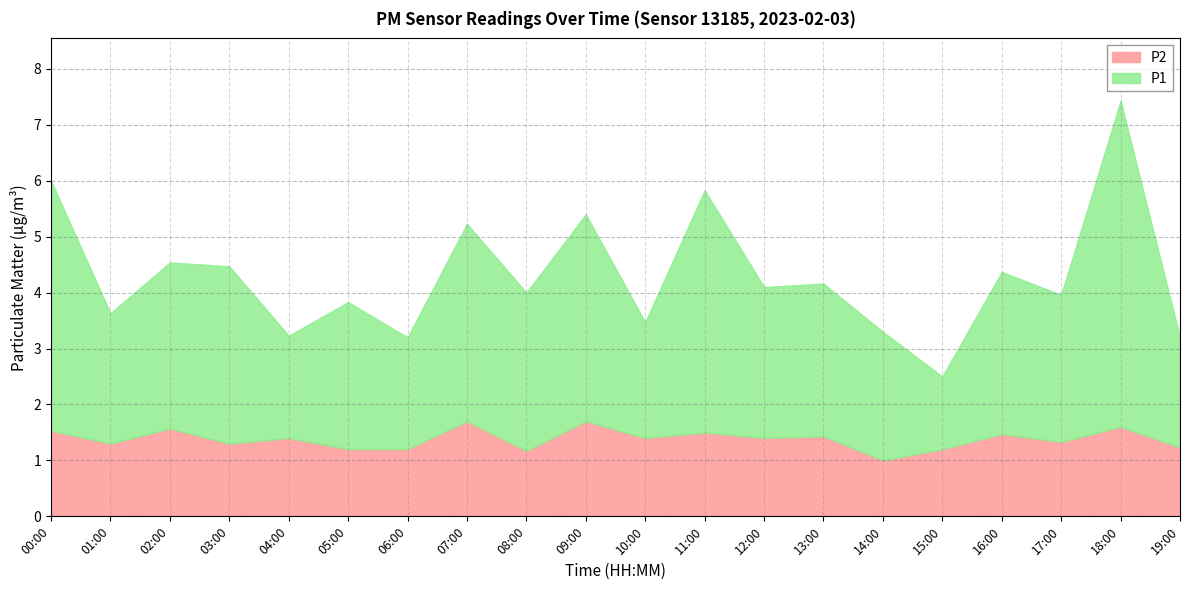

Is it true that P2 equals 1.4 at 12:00?

True